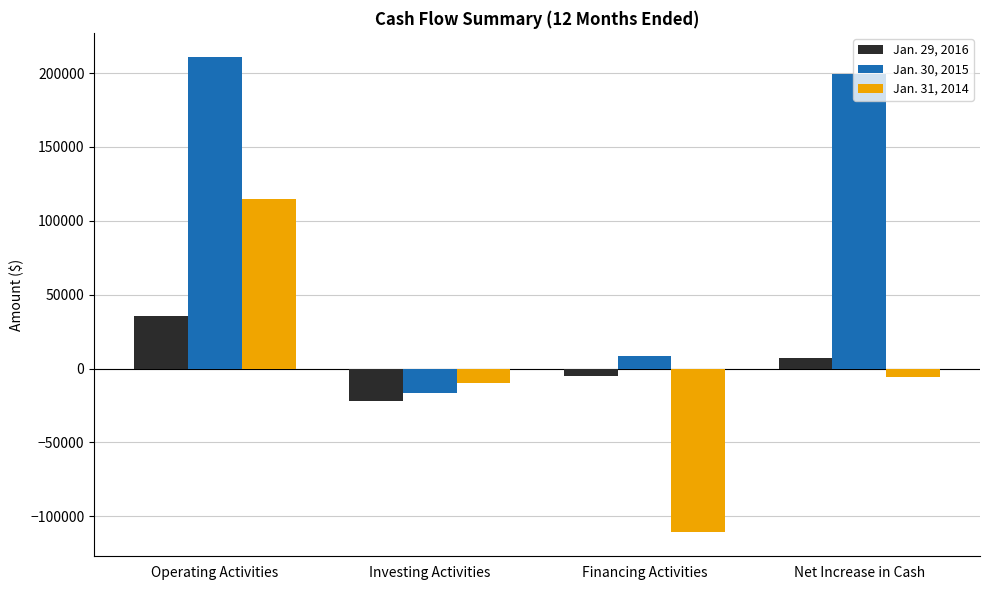

At Financing Activities, list the series in order from smallest to largest.

Jan. 31, 2014, Jan. 29, 2016, Jan. 30, 2015